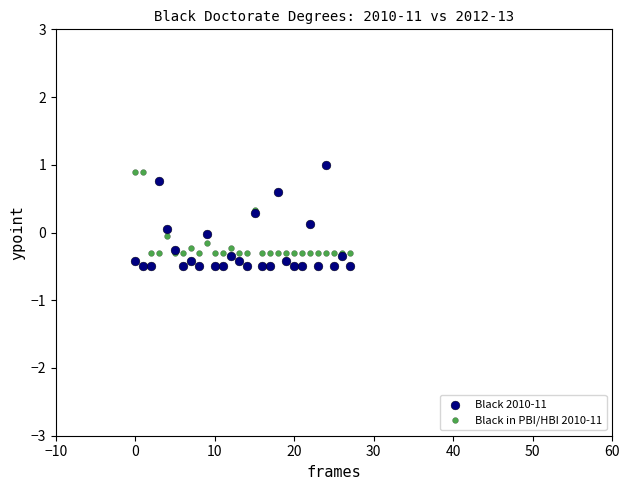

What are all the series names shown in the legend?

Black 2010-11, Black in PBI/HBI 2010-11